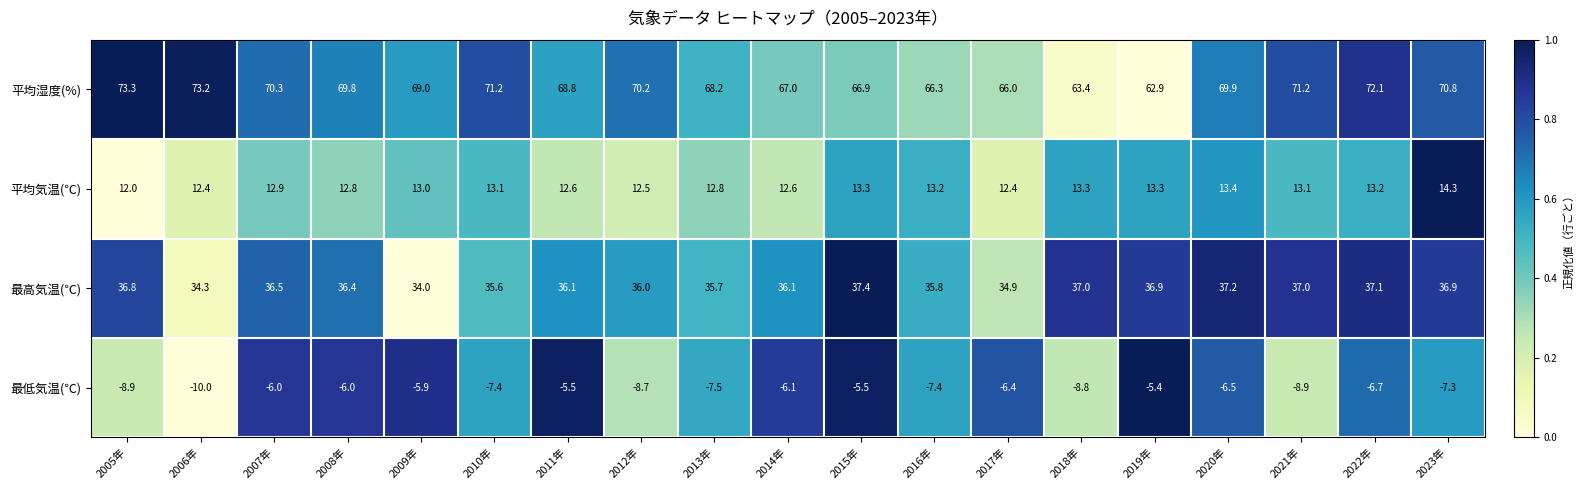

Where does the 平均湿度(%) series first go above 69?

2005年